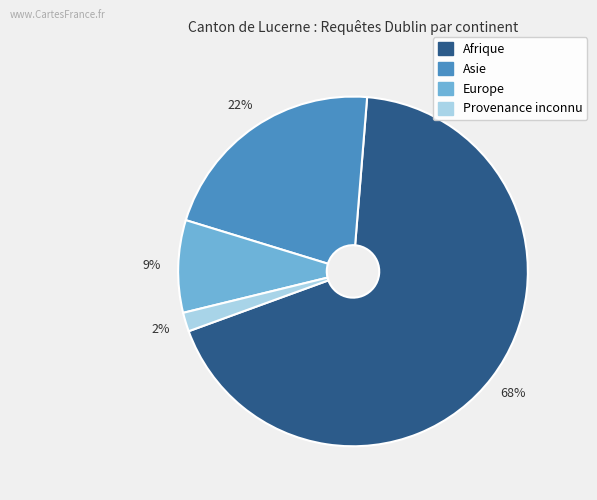

How many slices are in this pie chart?

4